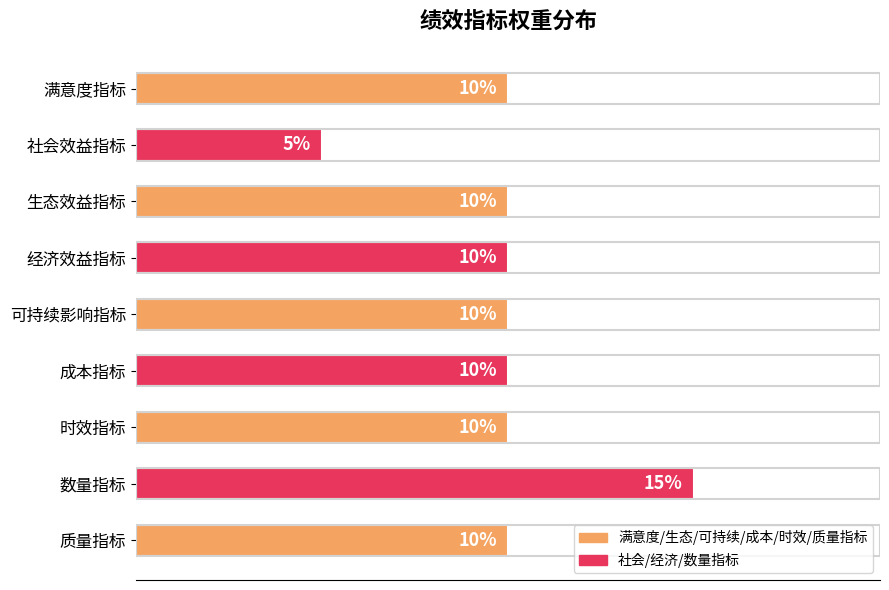

Which category has the lowest value across all series?

社会效益指标